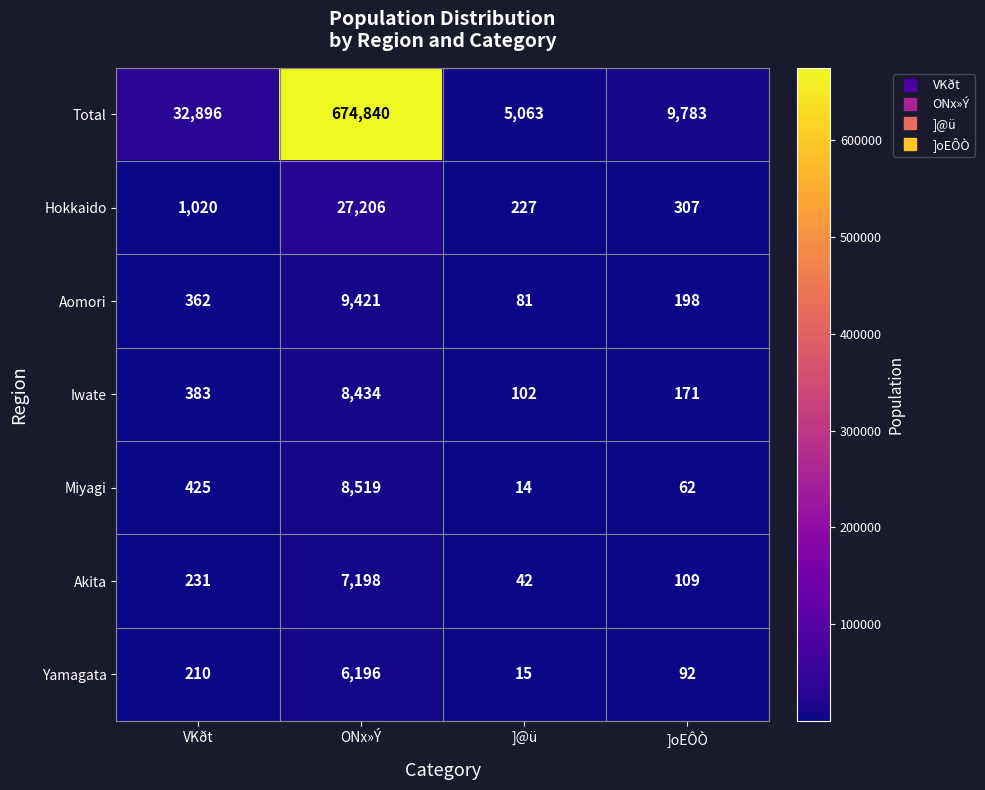

Which series has the largest range (max minus min)?

Total